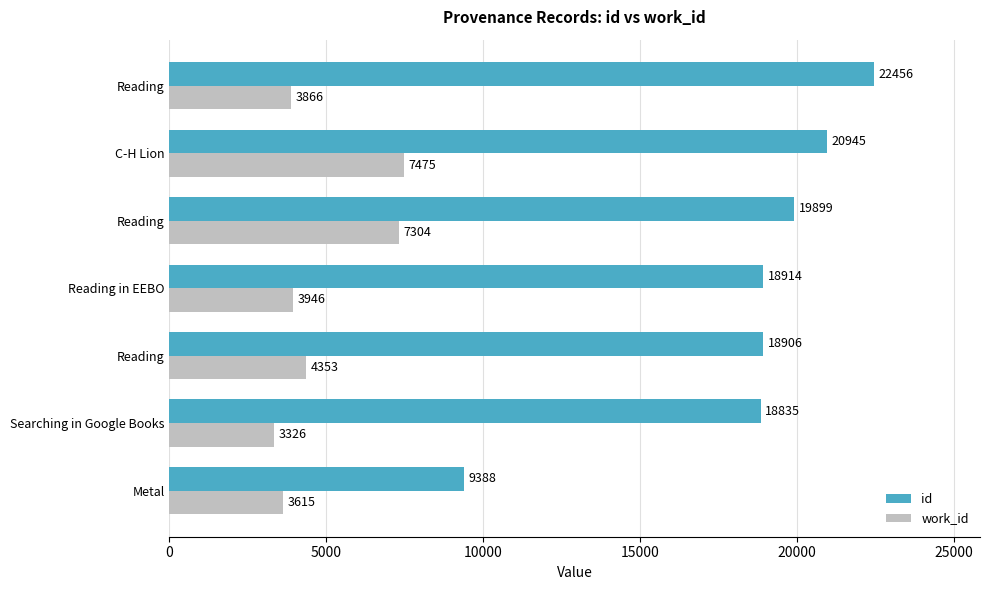

What are all the series names shown in the legend?

id, work_id